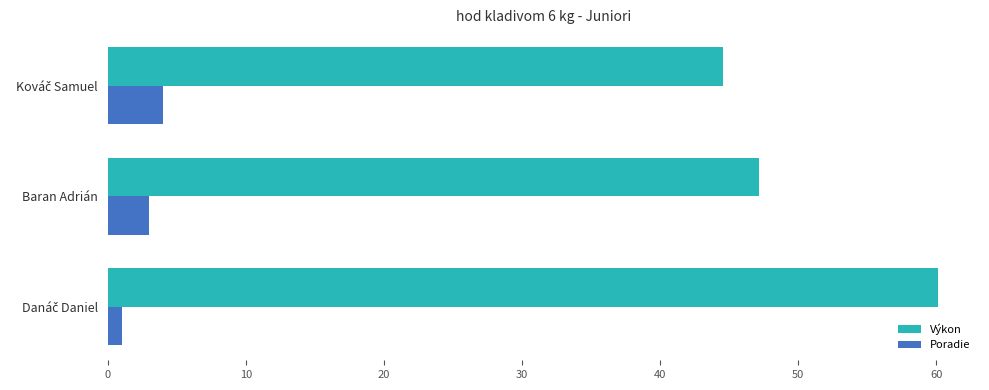

List the series in order of their overall mean, highest first.

Výkon, Poradie